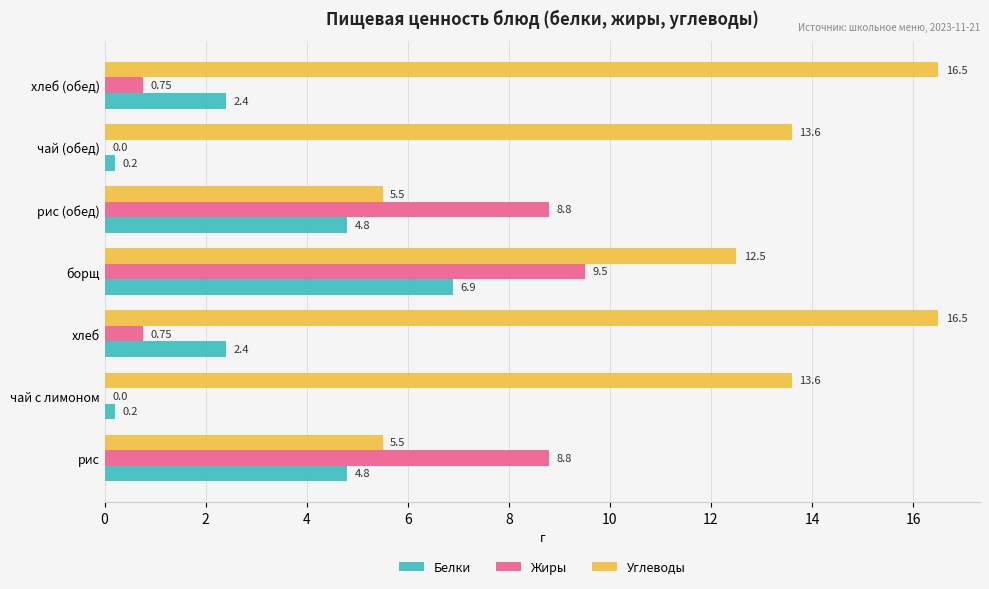

At which category is the sum across all series the highest?

борщ